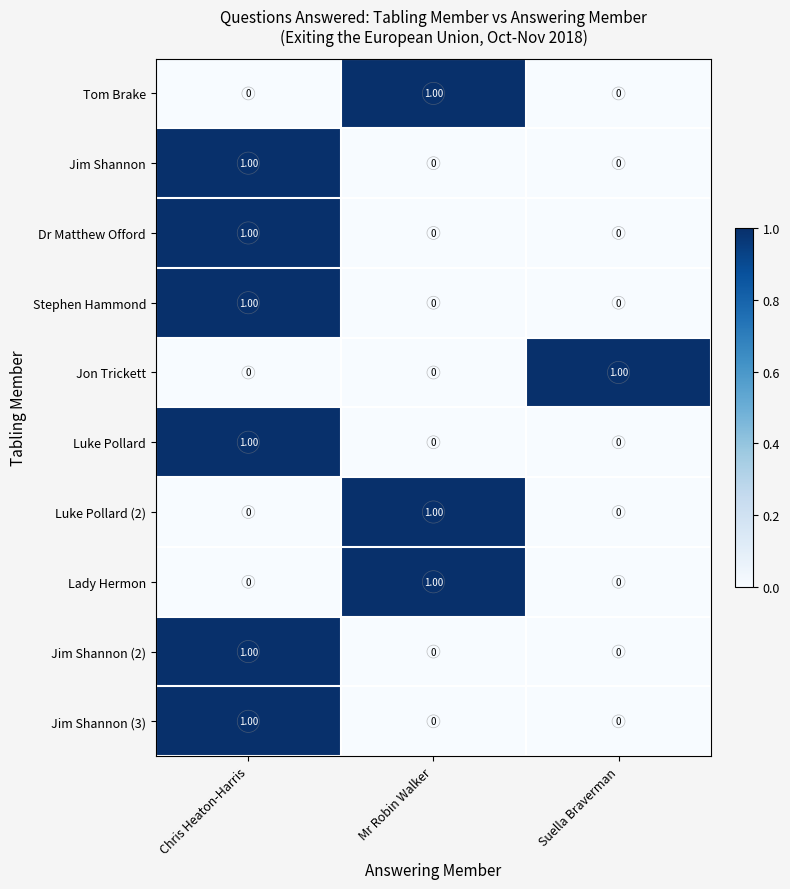

Which category has the highest value in the Luke Pollard (2) series?

Mr Robin Walker